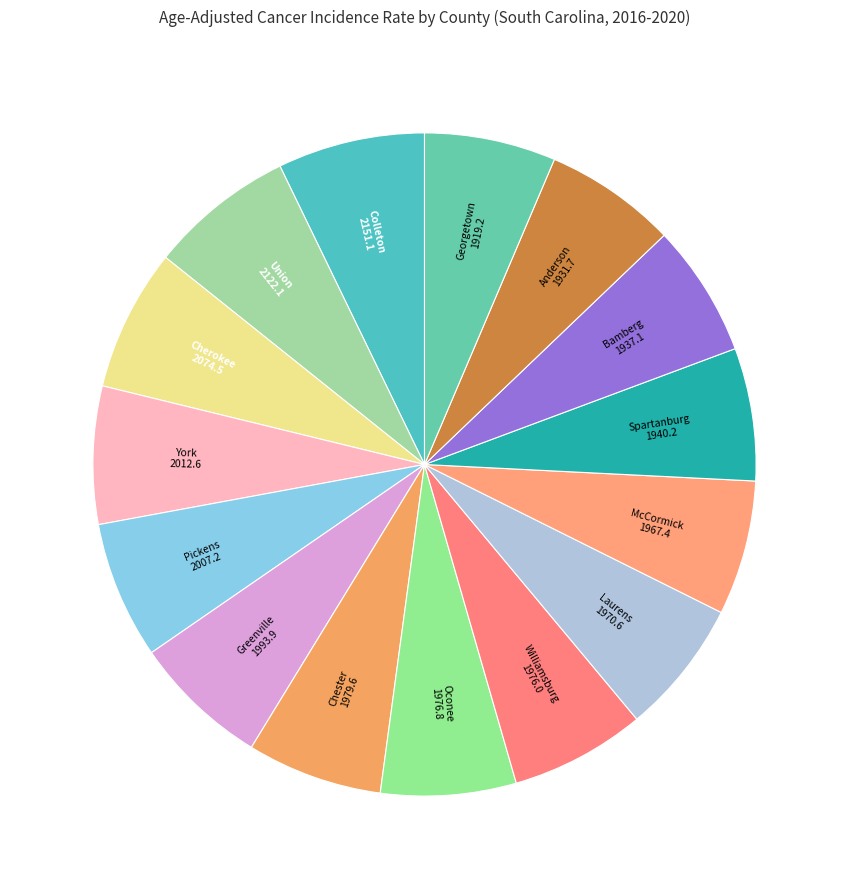

Do Pickens and Chester together represent more than half of the pie?

No